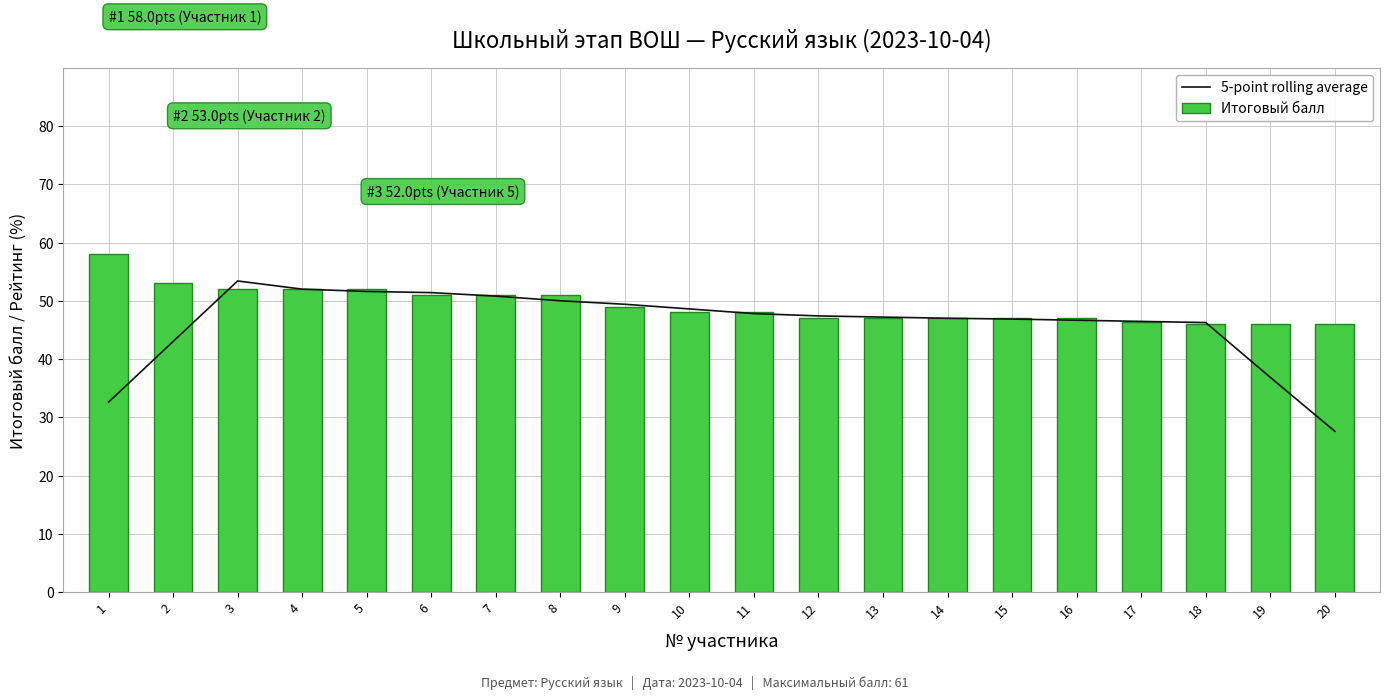

What is the difference between the maximum and minimum values in the Итоговый балл series?

12.0